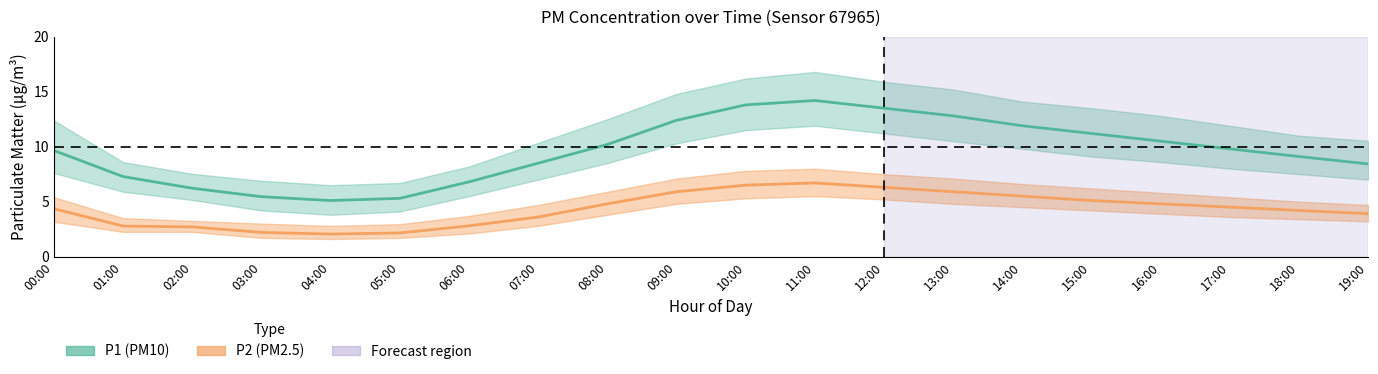

What is the difference between the highest and lowest values at 00:00?

9.2